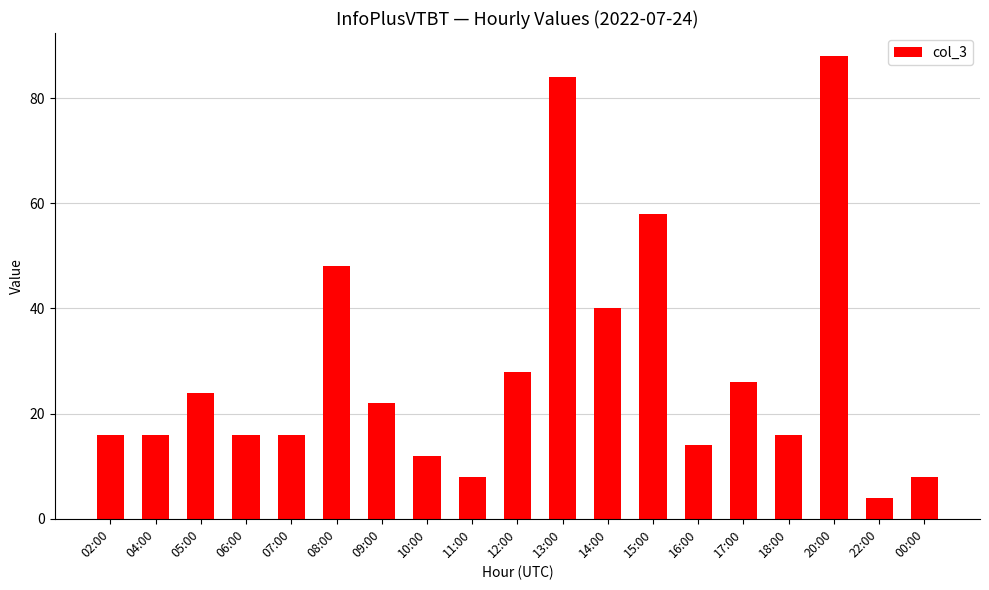

What position from the right is 18:00?

4